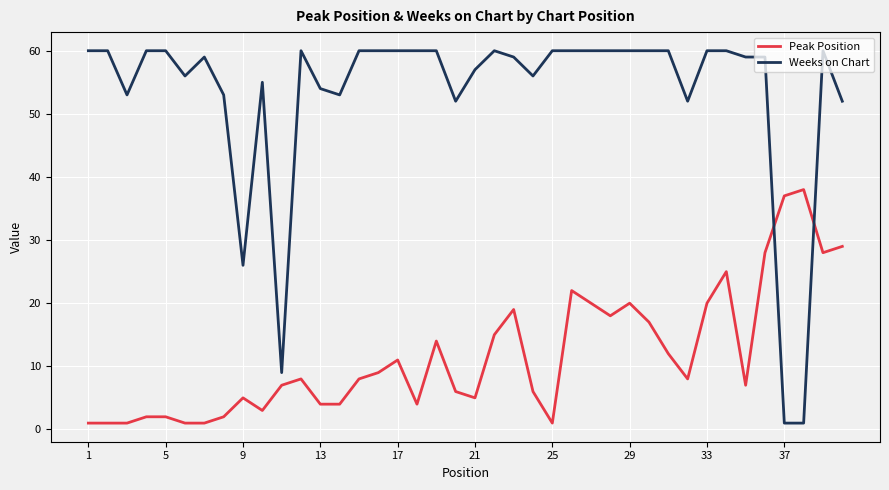

After their last crossing, which series has the higher values: Weeks on Chart or Peak Position?

Weeks on Chart